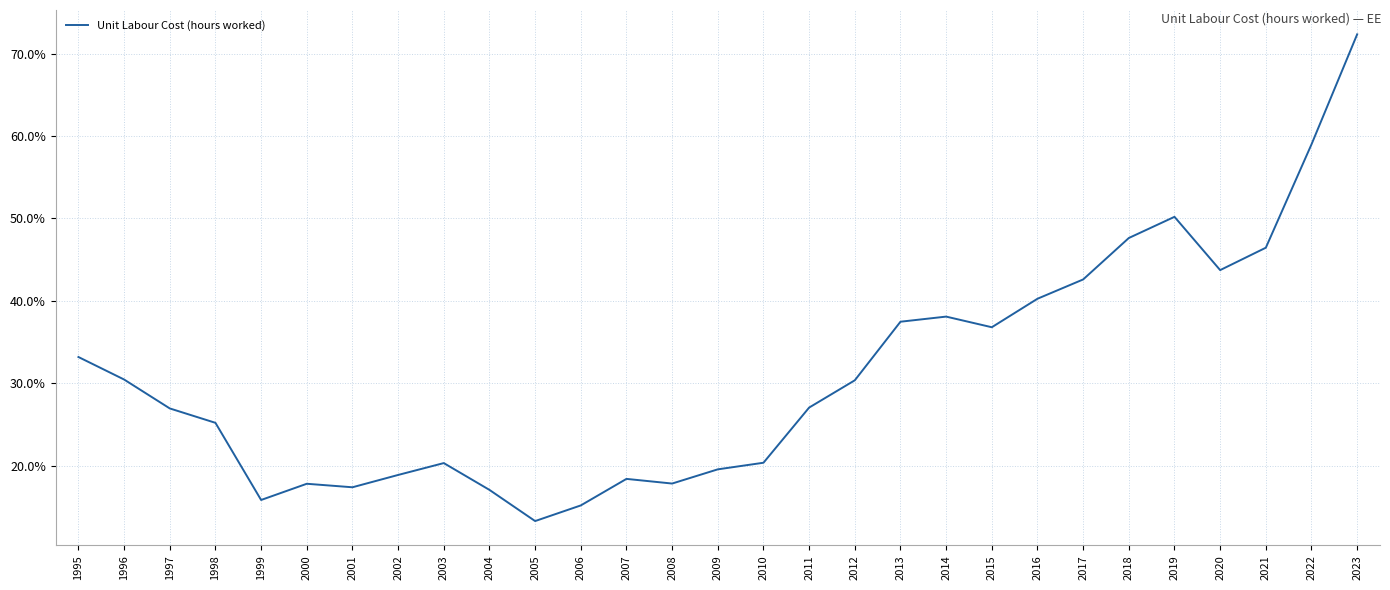

Does the chart have visible grid lines?

Yes